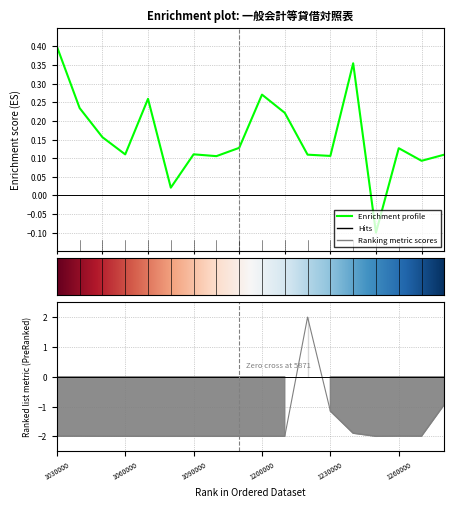

True or false: Ranking metric scores has a value of -3.2 at 1210000.

False